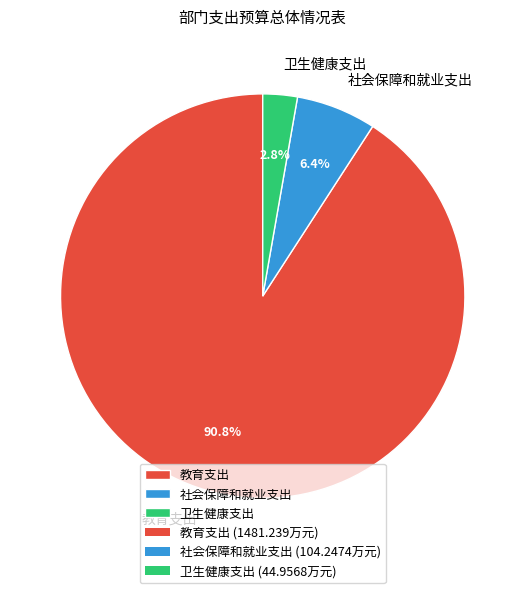

Is 教育支出 the majority of the pie?

Yes